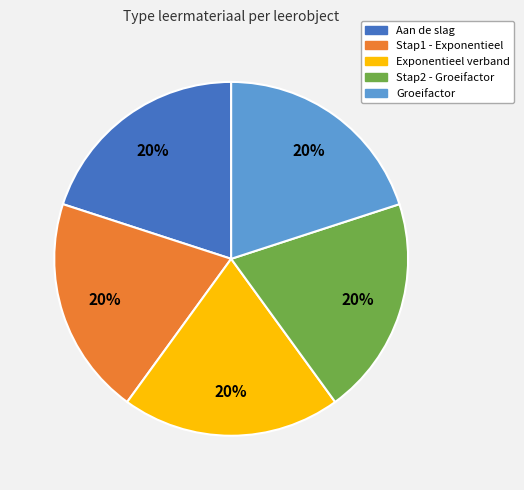

Approximately how many times larger is the value at Stap1 - Exponentieel compared to Stap2 - Groeifactor?

1.0